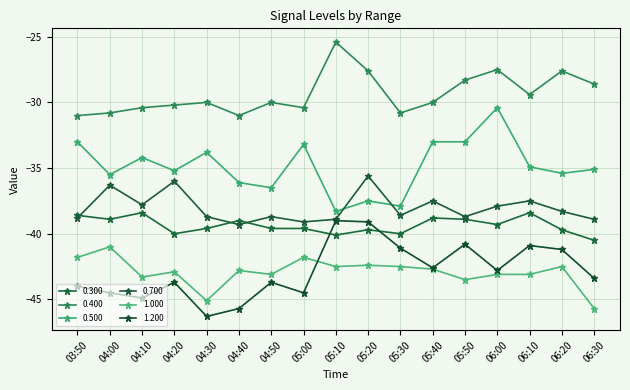

What is the difference between the highest and lowest values at 05:40?

12.7